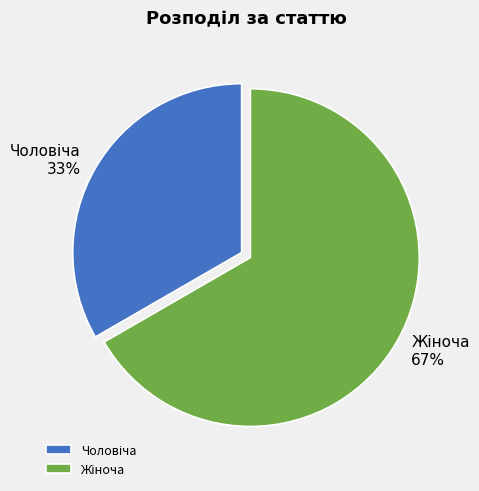

Does any single category account for the majority?

Yes